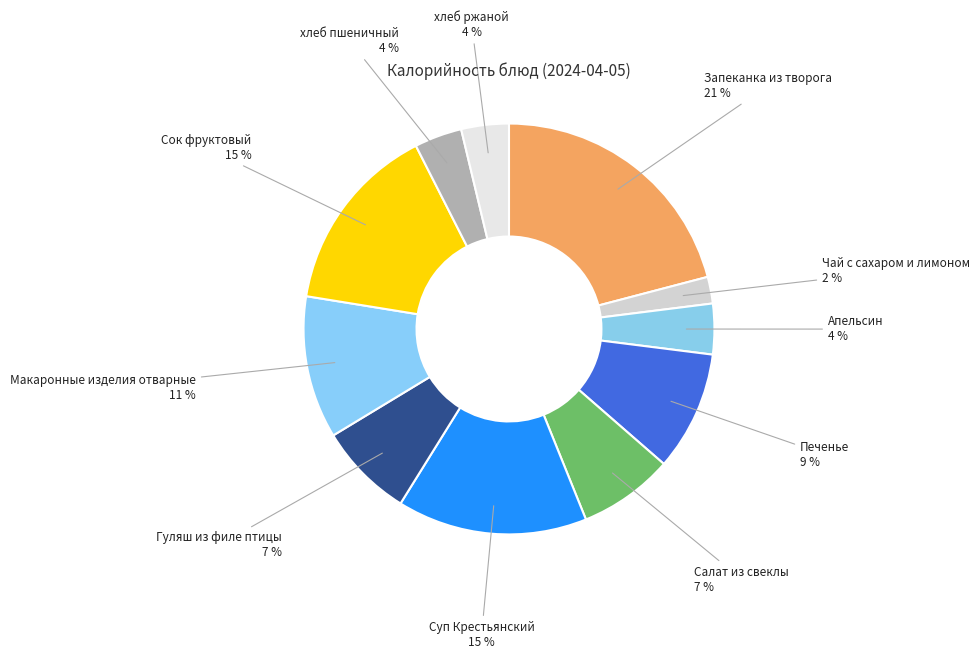

Which slice is the smallest?

Чай с сахаром и лимоном